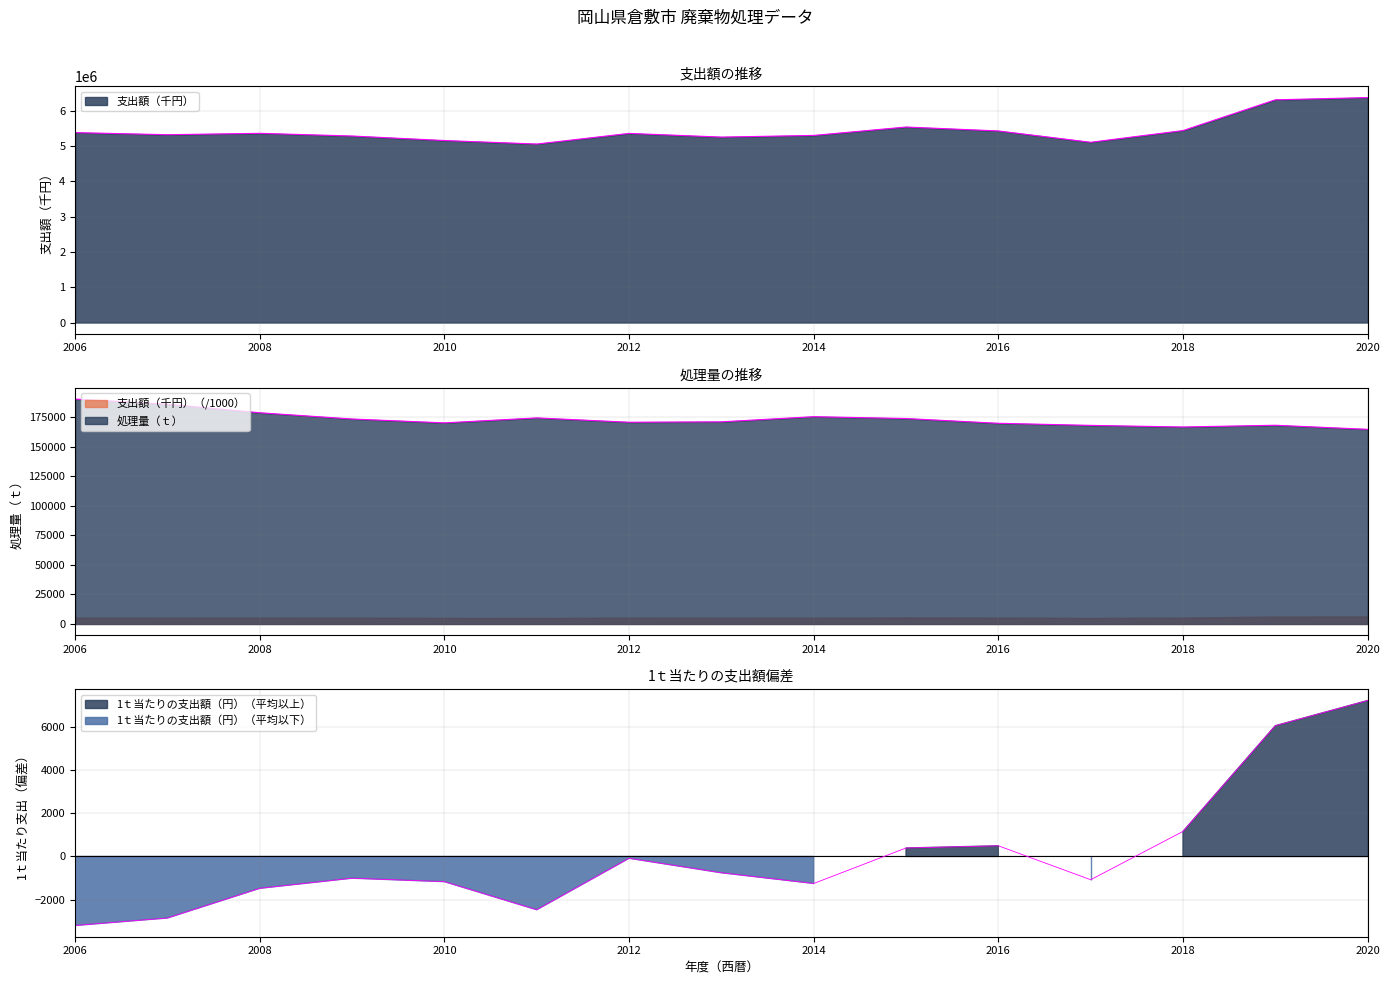

In 処理量（ｔ）, how many points are higher than both neighbors (excluding endpoints)?

3